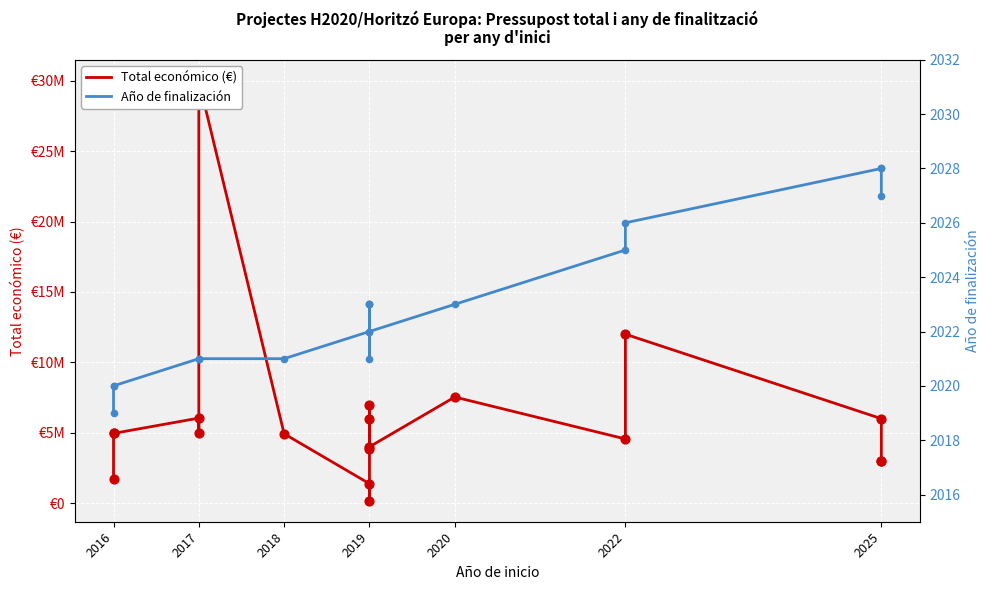

Which series has the largest total across all categories?

Total económico (€)